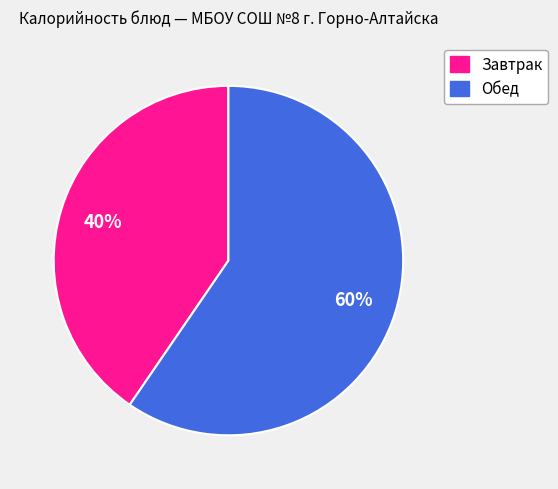

To the nearest percent, what is the average slice percentage?

50%